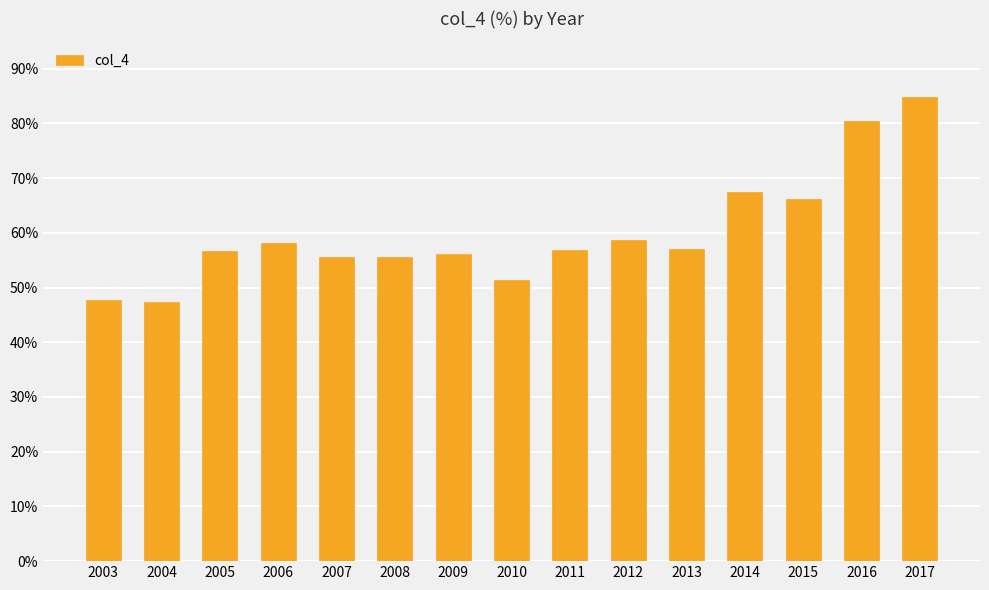

How many data points does each series have?

15